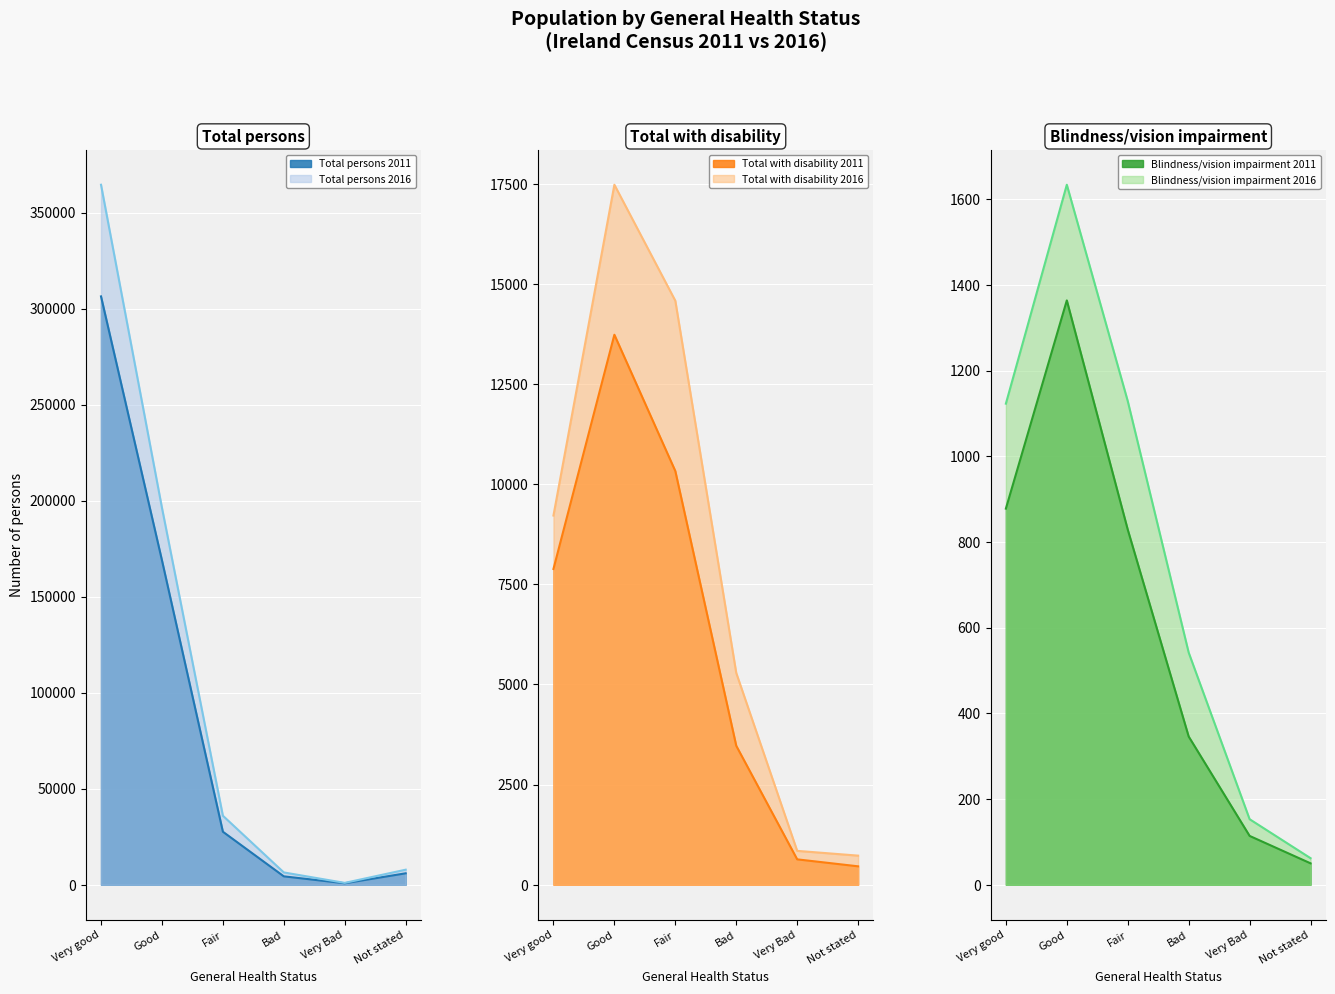

What is the sum of all Total with disability 2016 values?

48137